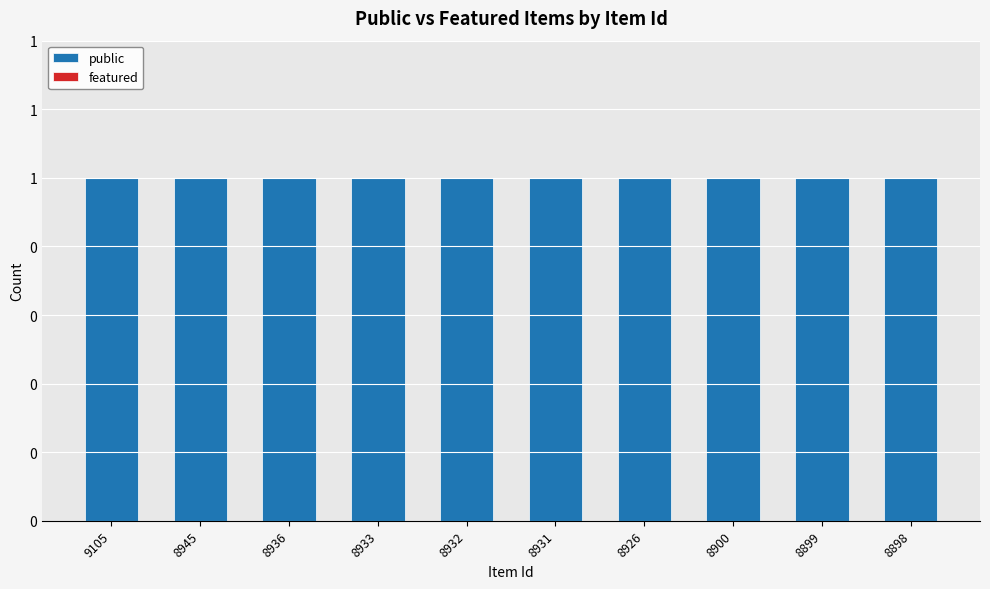

List the labels in order of public value, smallest first.

9105, 8945, 8936, 8933, 8932, 8931, 8926, 8900, 8899, 8898